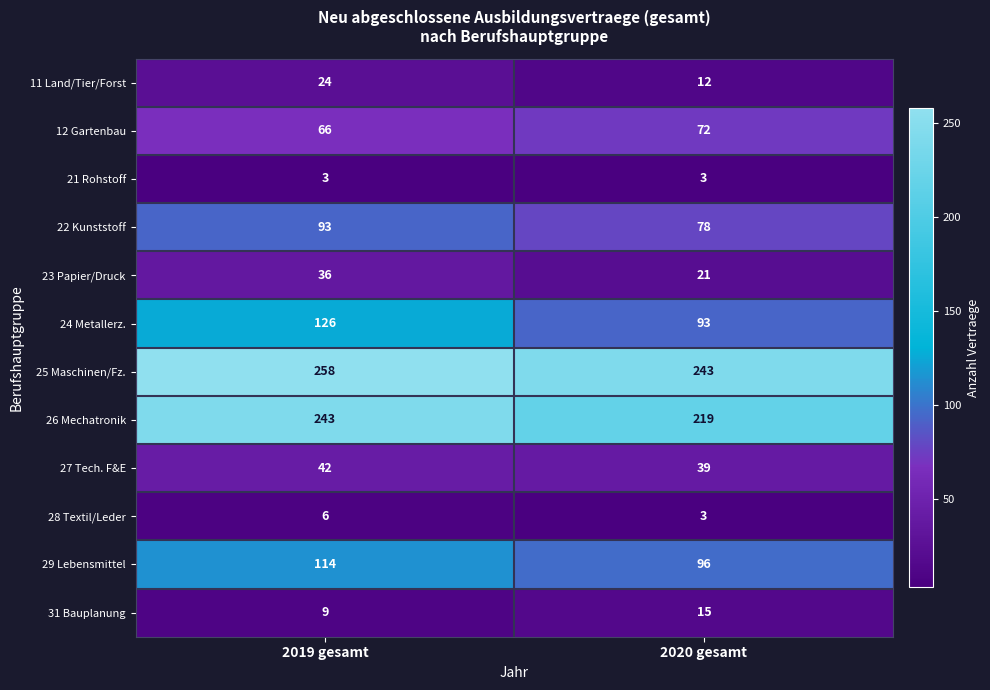

What is the maximum value shown in the chart?

258